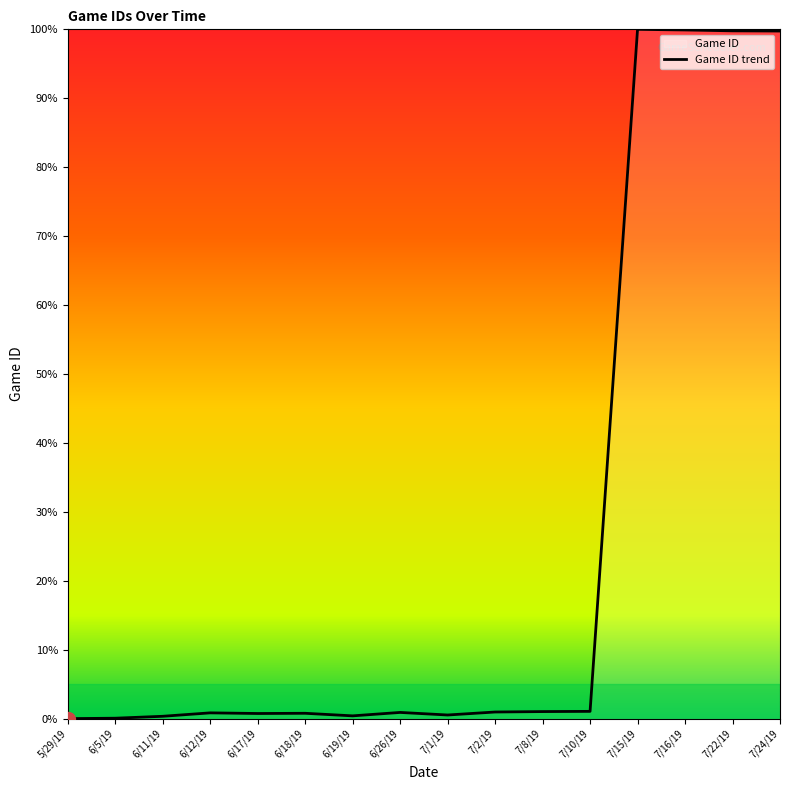

What is the greatest value displayed?

100.0